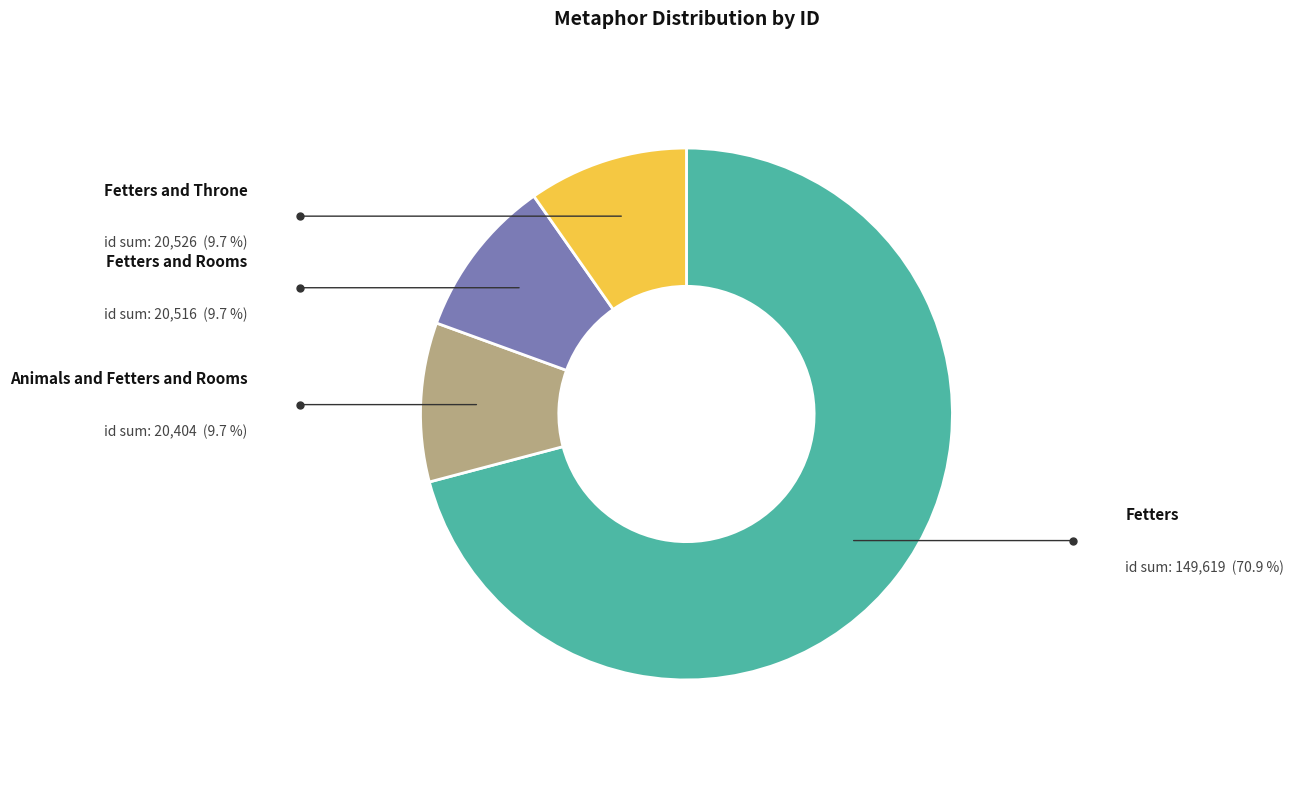

How many slices are in this pie chart?

4